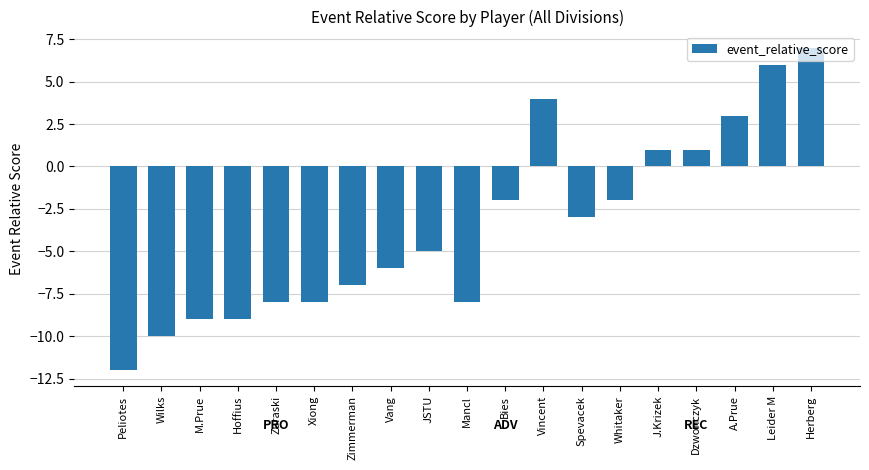

How many data points does each series have?

19